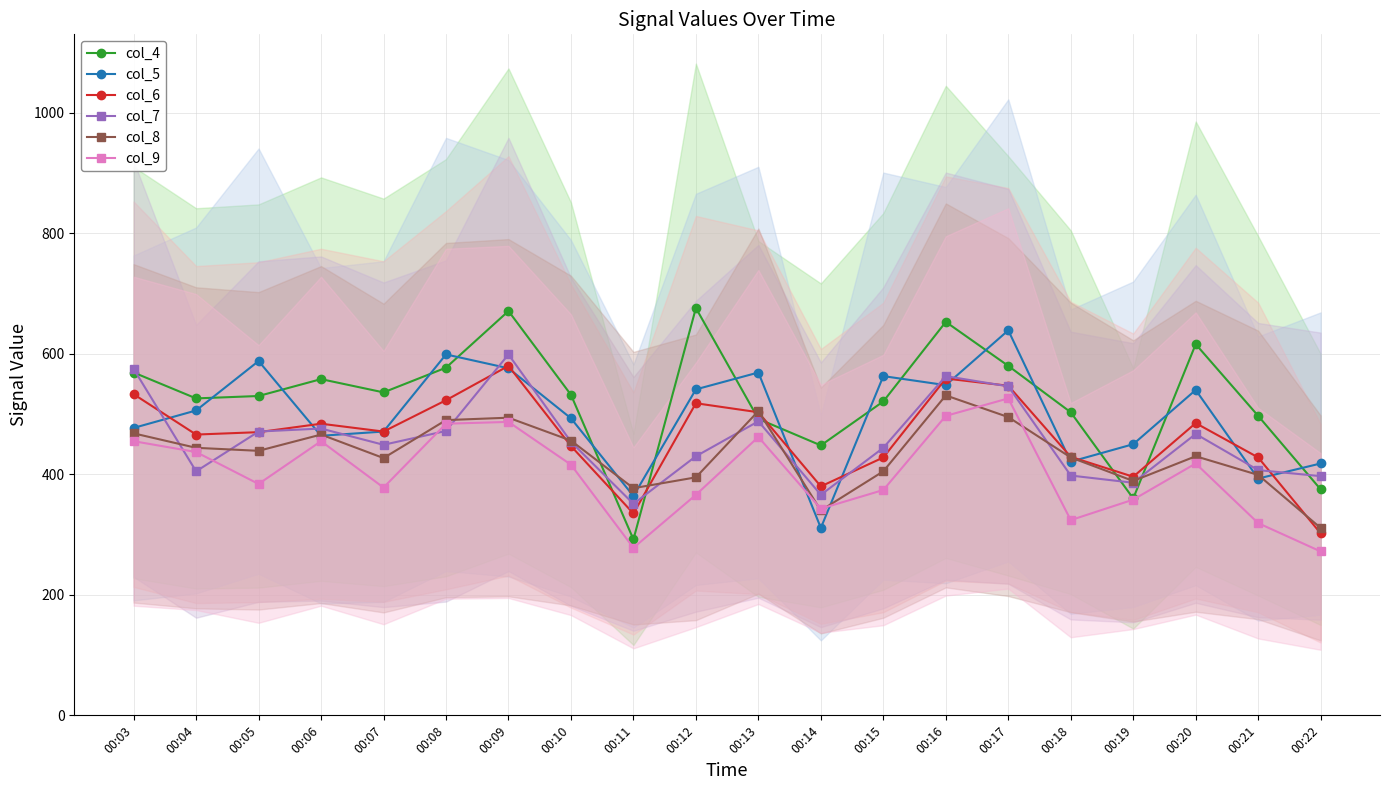

What is the average value of the col_5 series?

497